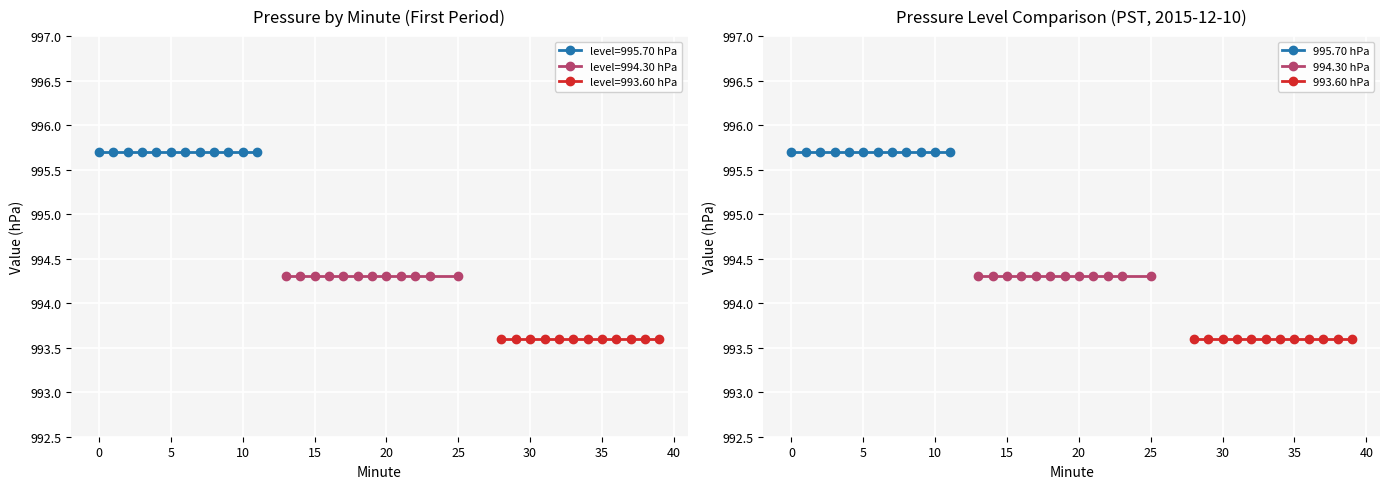

Which series has the largest total across all categories?

995.70 hPa